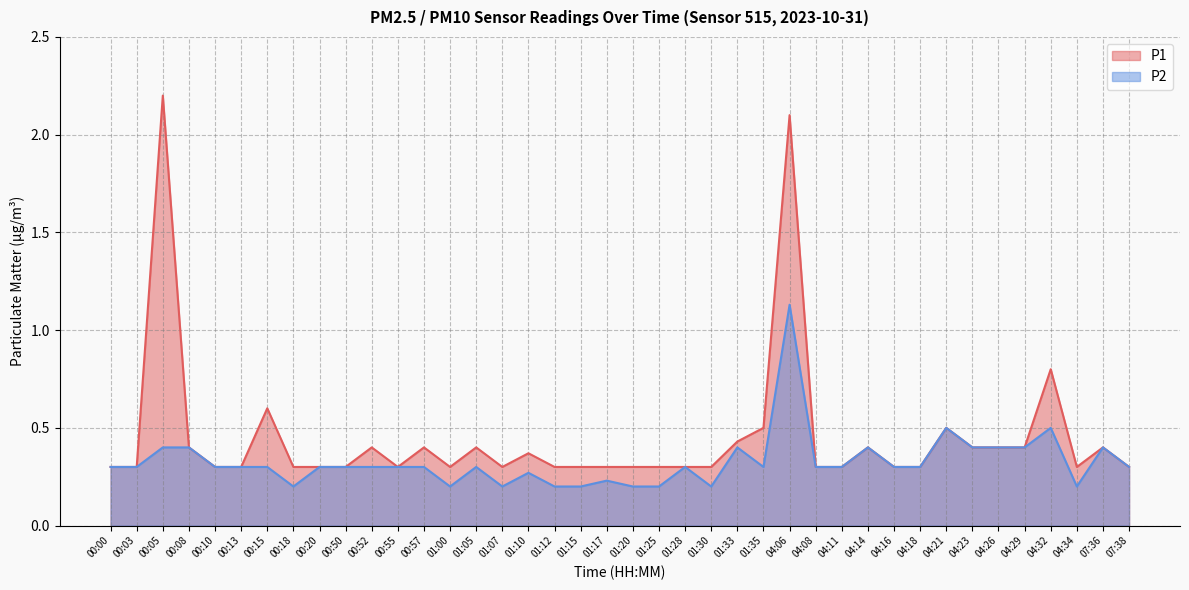

At how many categories does at least one series exceed 0?

40